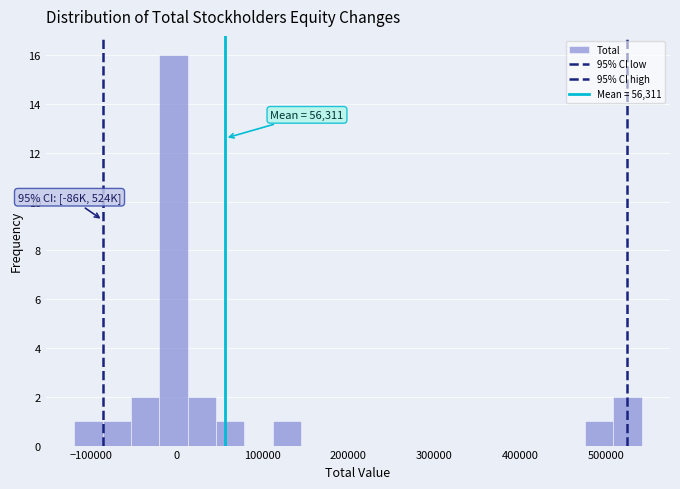

Around what value on the x-axis is the tallest bar? Give the approximate position of its centre, as read against the axis.

0